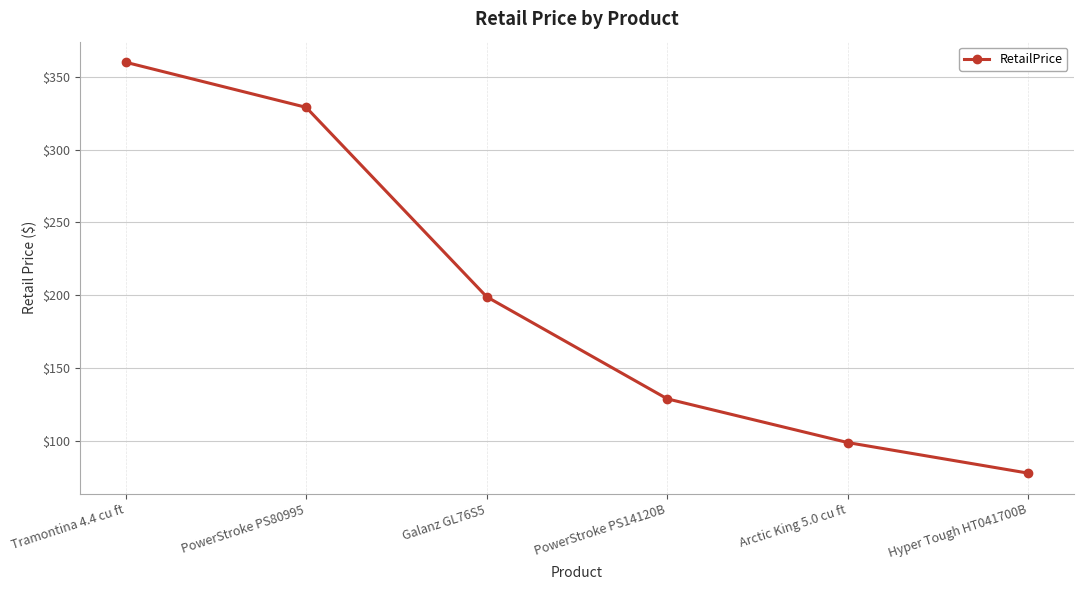

The value at Hyper Tough HT041700B is 78.0. True or false?

True